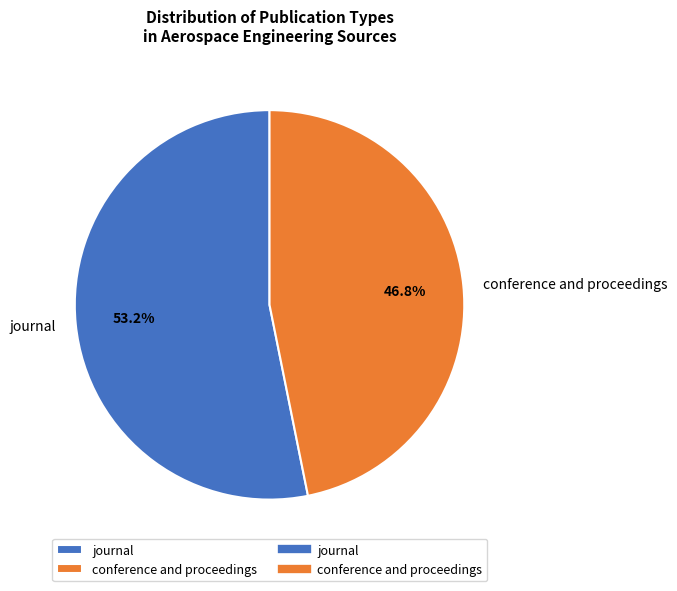

How much of the chart is everything except journal?

46.8%